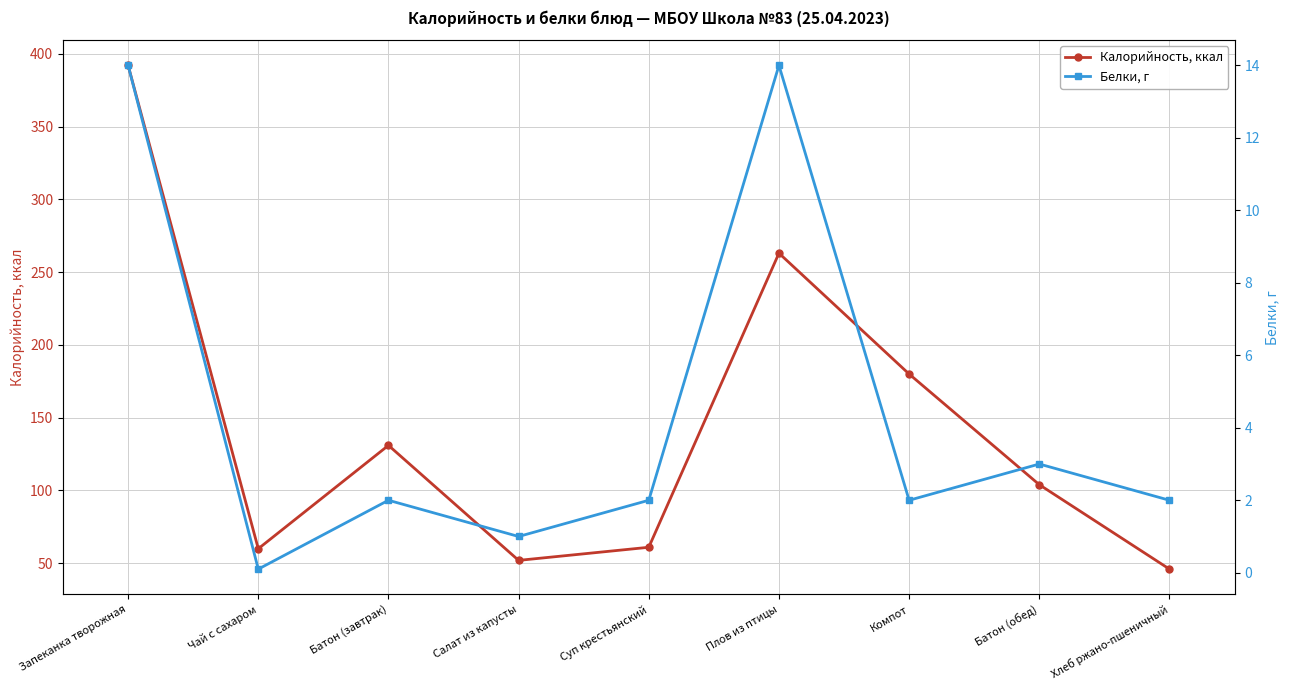

How many values in the Белки, г series are below 2?

2